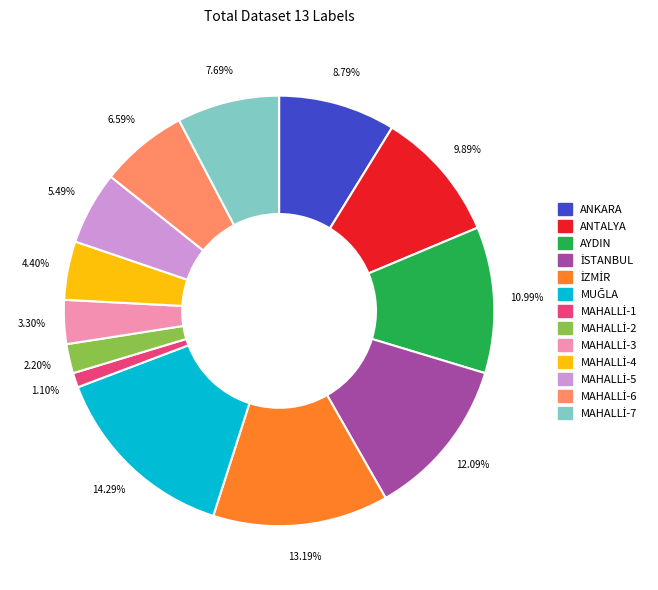

Is there any slice that represents more than half of the pie?

No